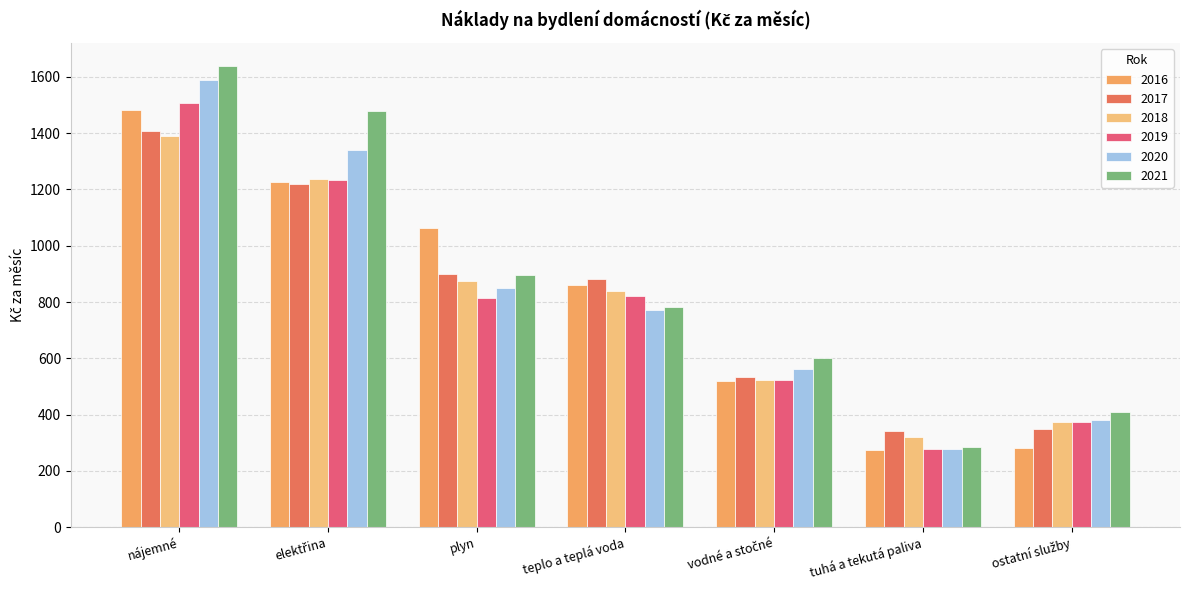

How many bars are there in total?

42